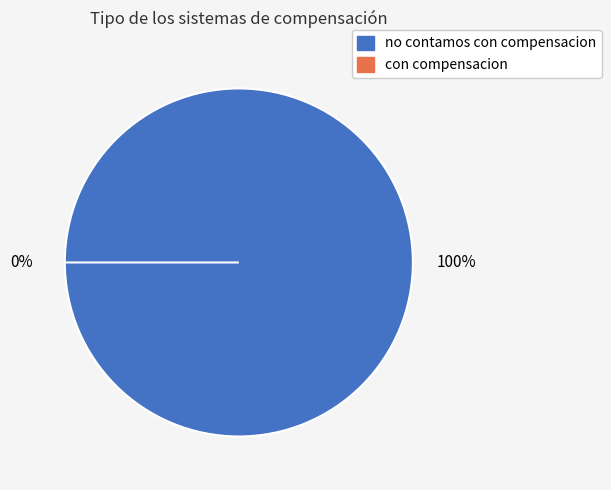

True or false: con compensacion accounts for 13% of the total.

False